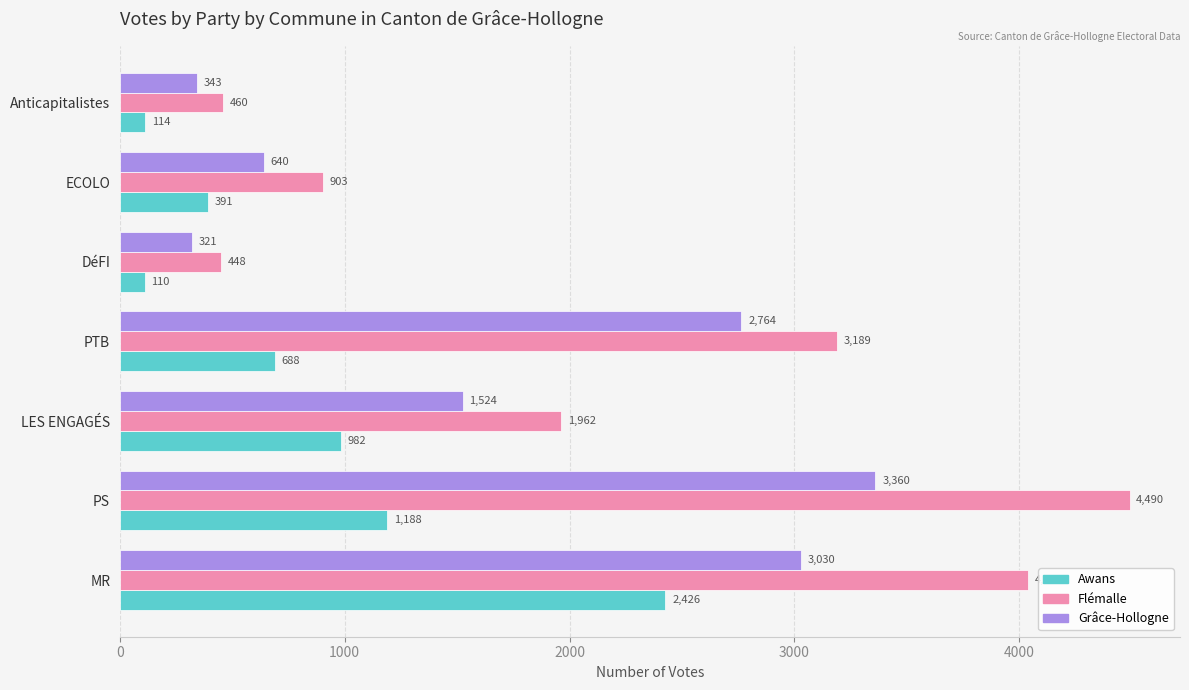

Rank the series by their maximum value, from highest to lowest.

Flémalle, Grâce-Hollogne, Awans